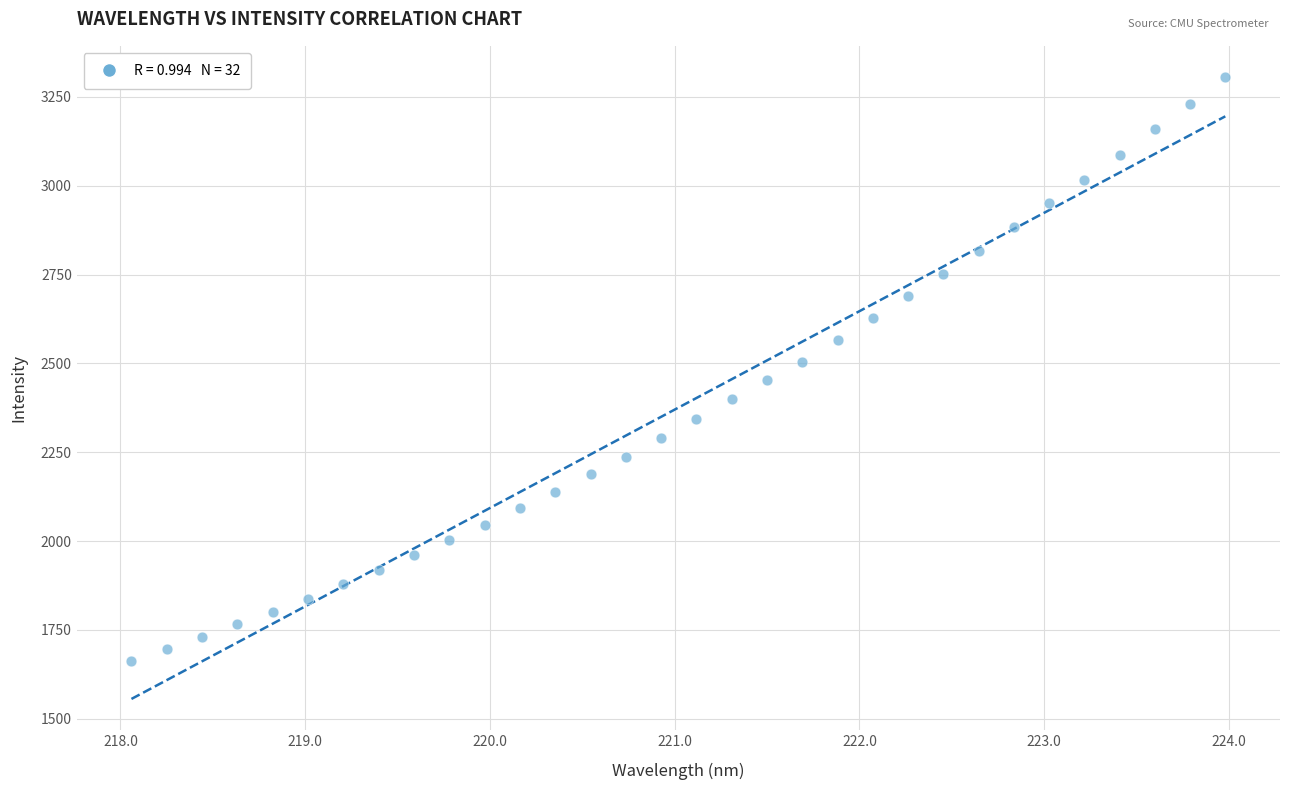

What is the range of X values (max minus min)?

5.9